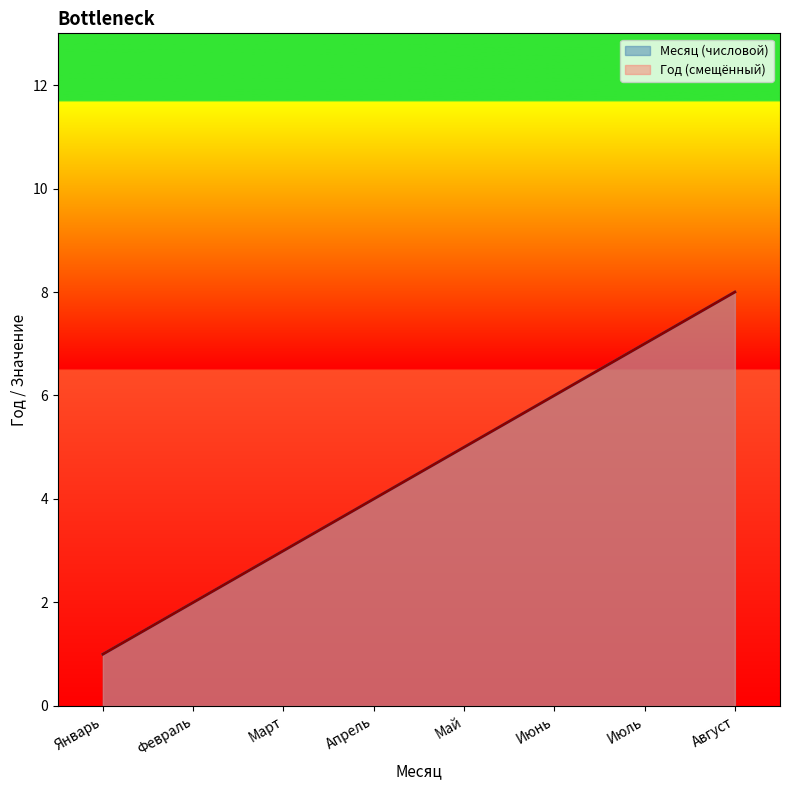

At which label does Месяц (числовой) reach its peak?

Август